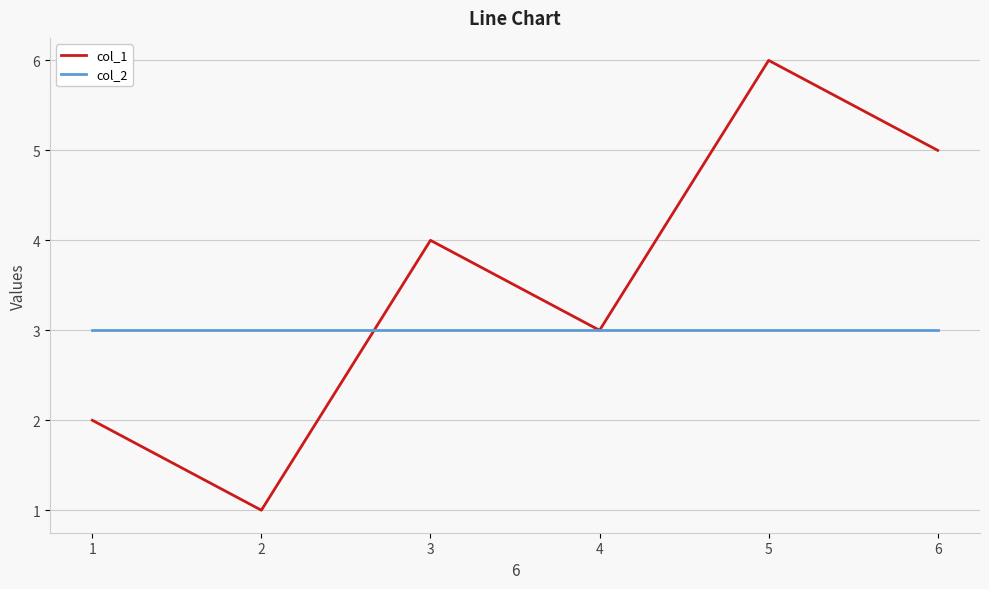

Where do col_1 and col_2 first cross each other?

2 and 3